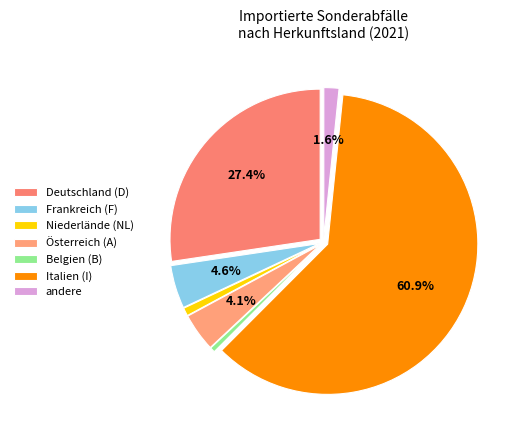

Which category has the smallest portion of the pie?

Belgien (B)